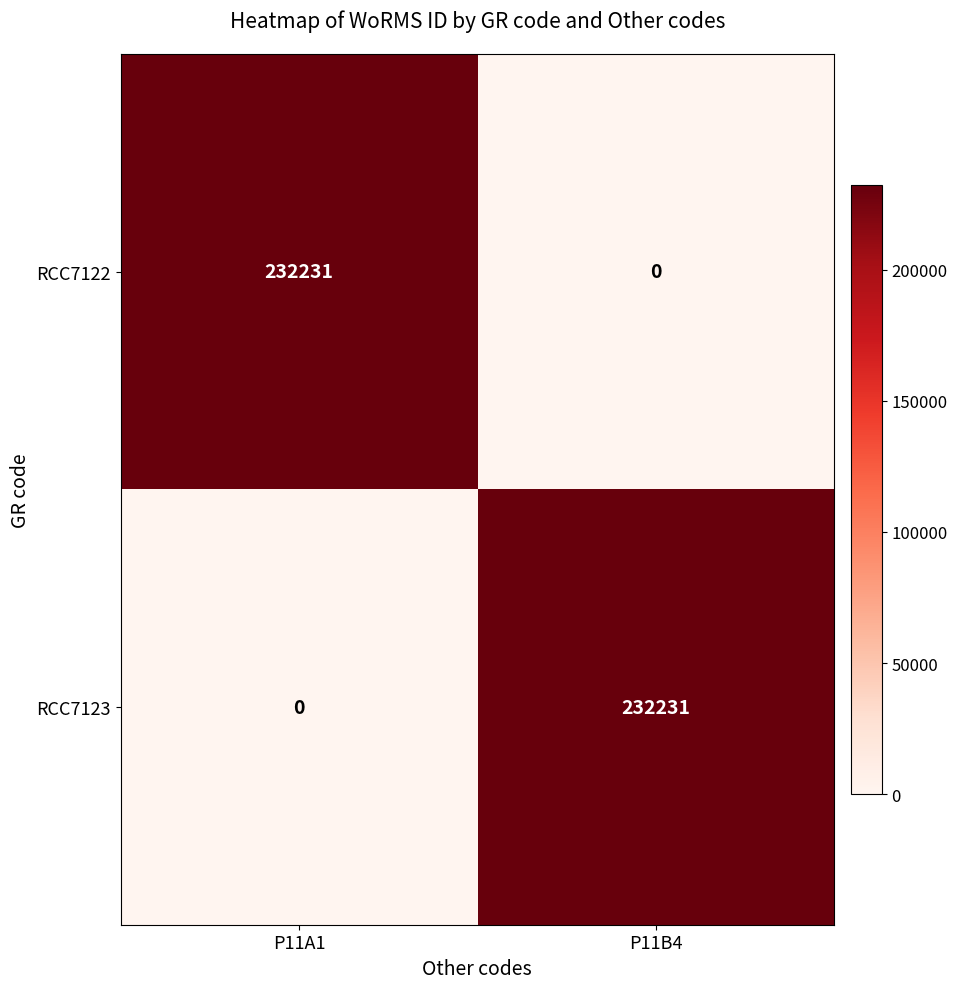

Count the number of data series in this chart.

2